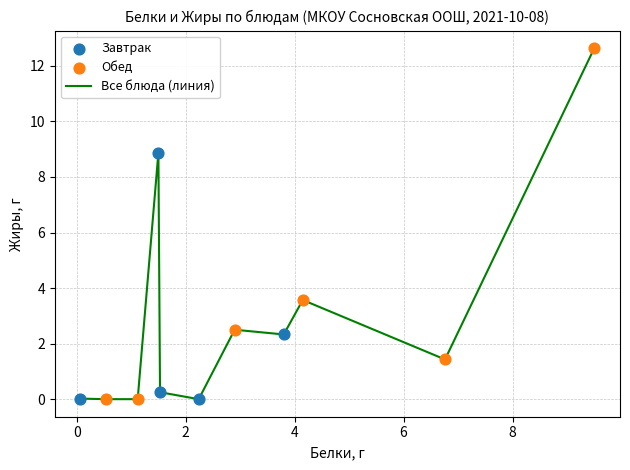

What is the maximum value shown in the chart?

12.6